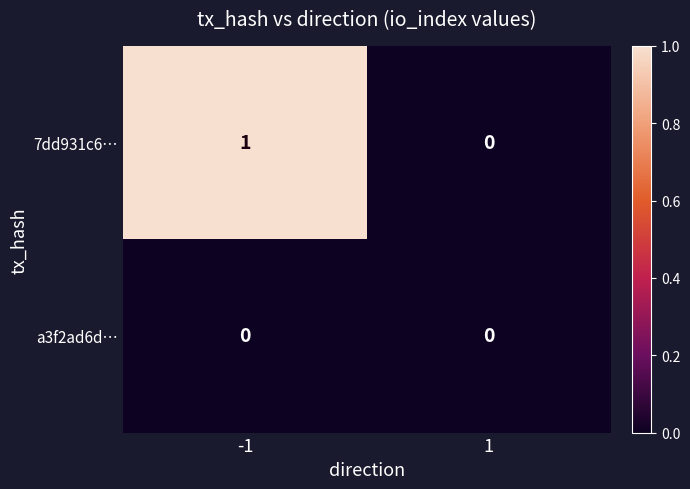

Reading left to right, what are all the values shown in this chart?

7dd931c6…: 1	0
a3f2ad6d…: 0	0